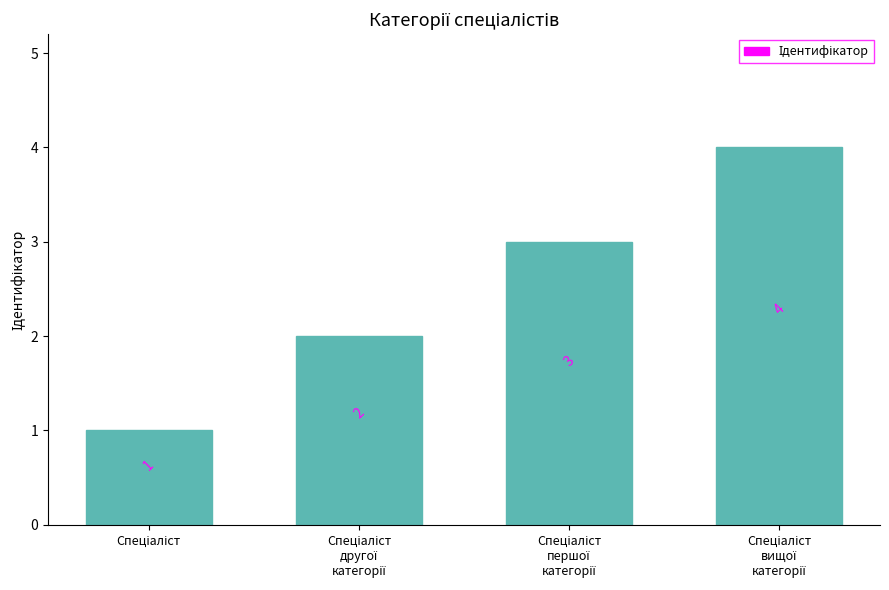

What is the maximum value shown in the chart?

4